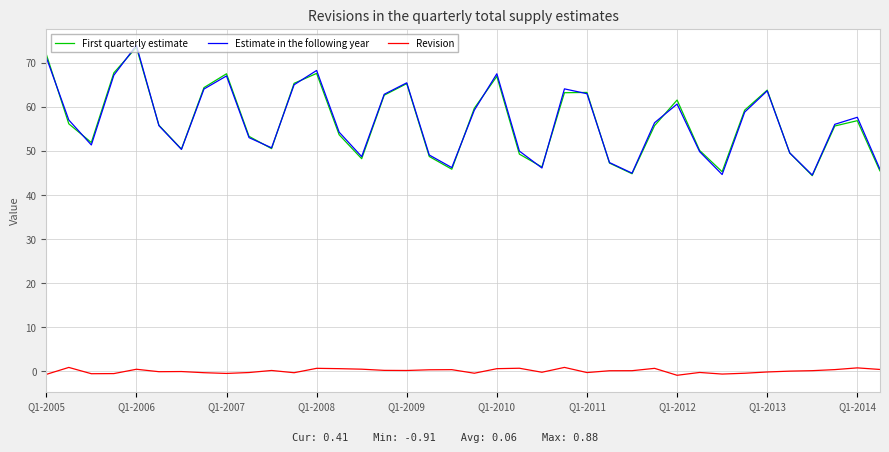

What is the average value of the First quarterly estimate series?

56.6